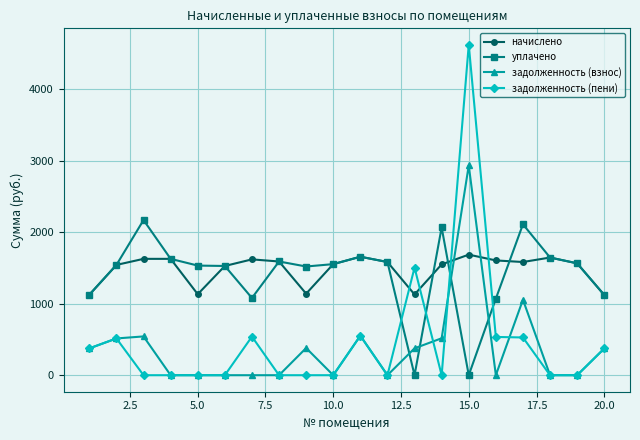

True or false: задолженность (взнос) and уплачено cross at least once.

True